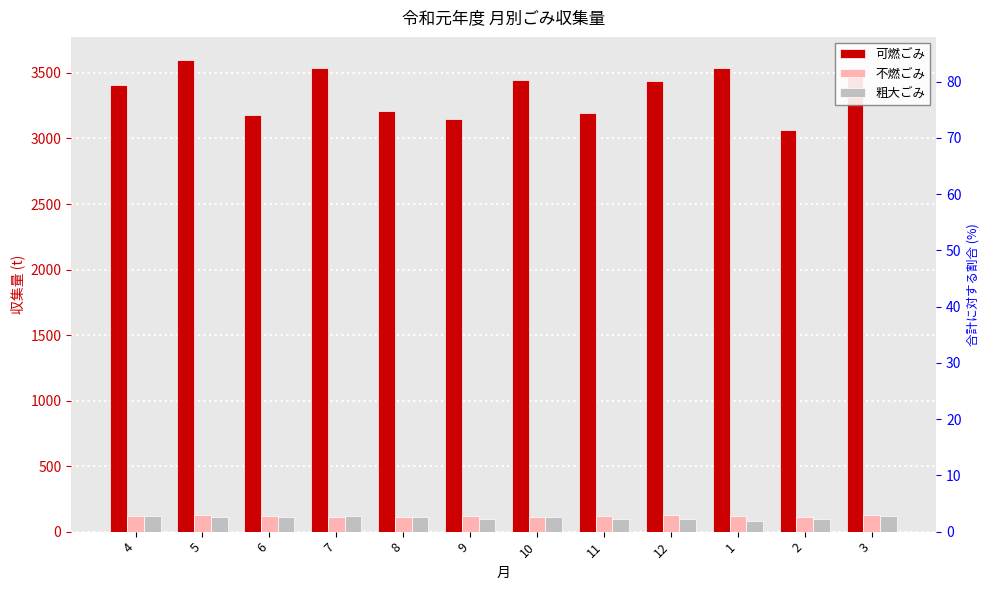

Does the chart contain any negative values?

No